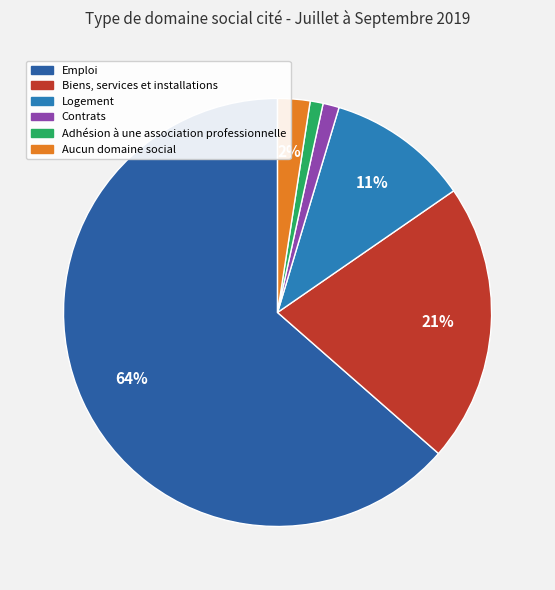

The Logement slice represents 11% of the pie. True or false?

True